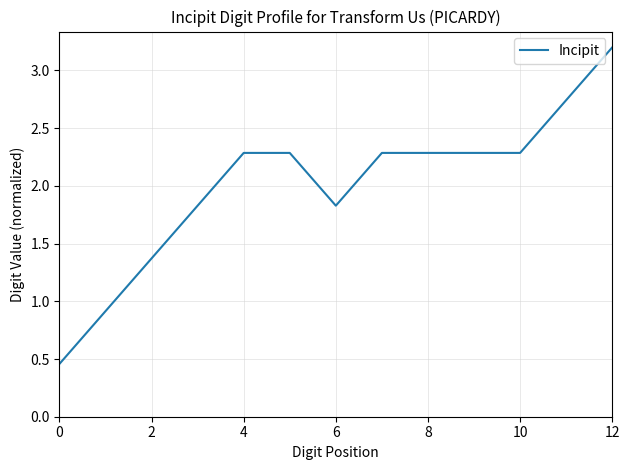

Does the chart display data point markers on the line(s)?

No